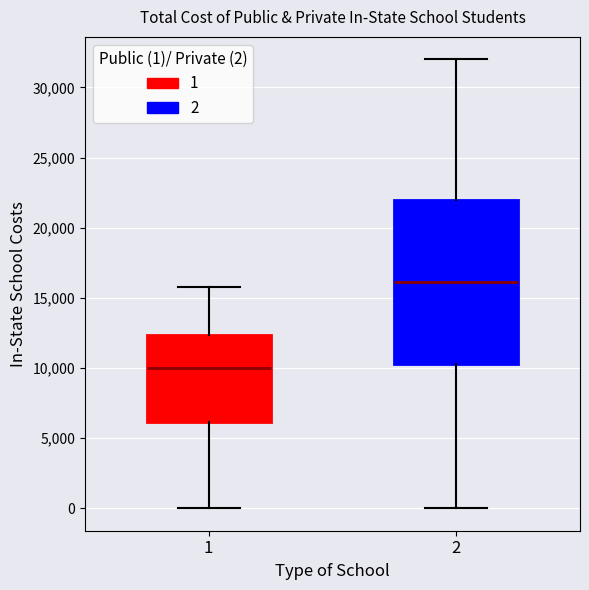

Where does the lower whisker of the box at x = 1 end on the y-axis? The values are not printed on the chart, so give them approximately, as read against the axis.

0